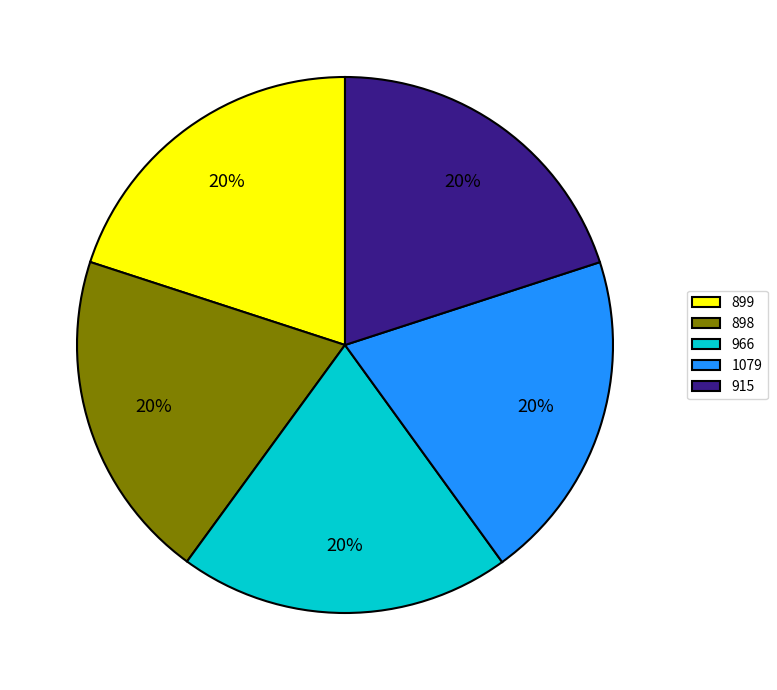

Is it true that 915 is 31% of the pie?

False